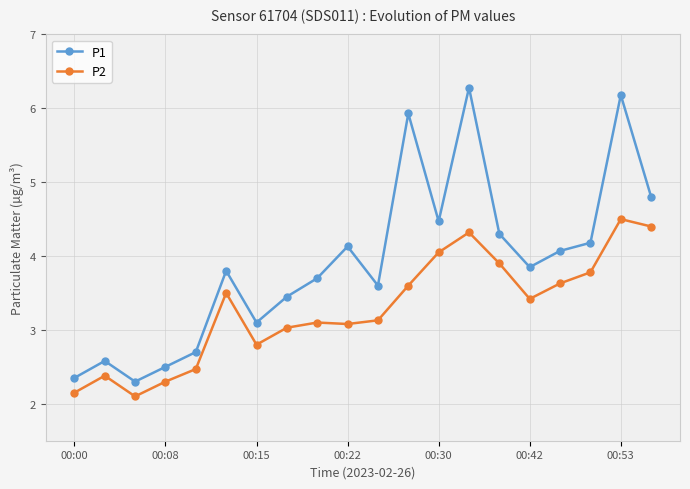

Which series has the largest range (max minus min)?

P1